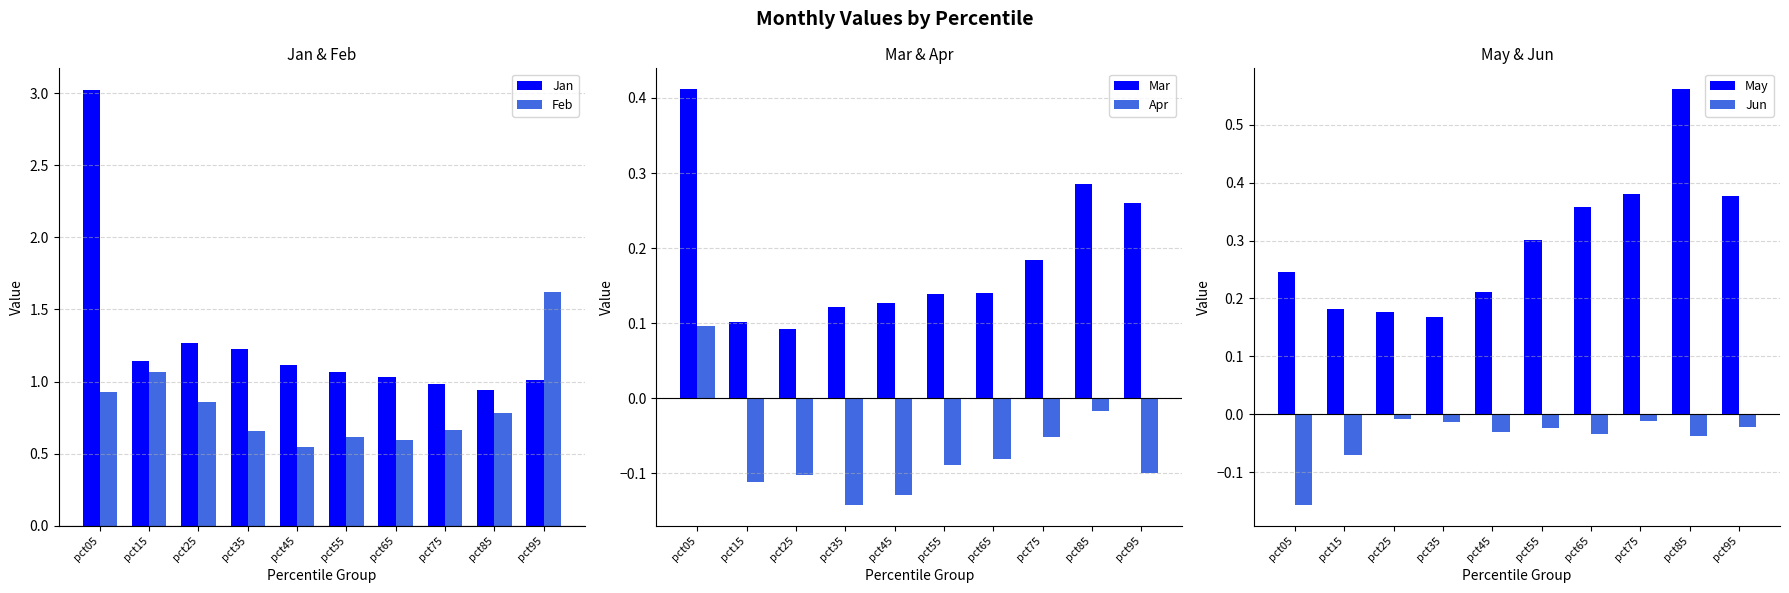

At how many categories does at least one series exceed 0?

10